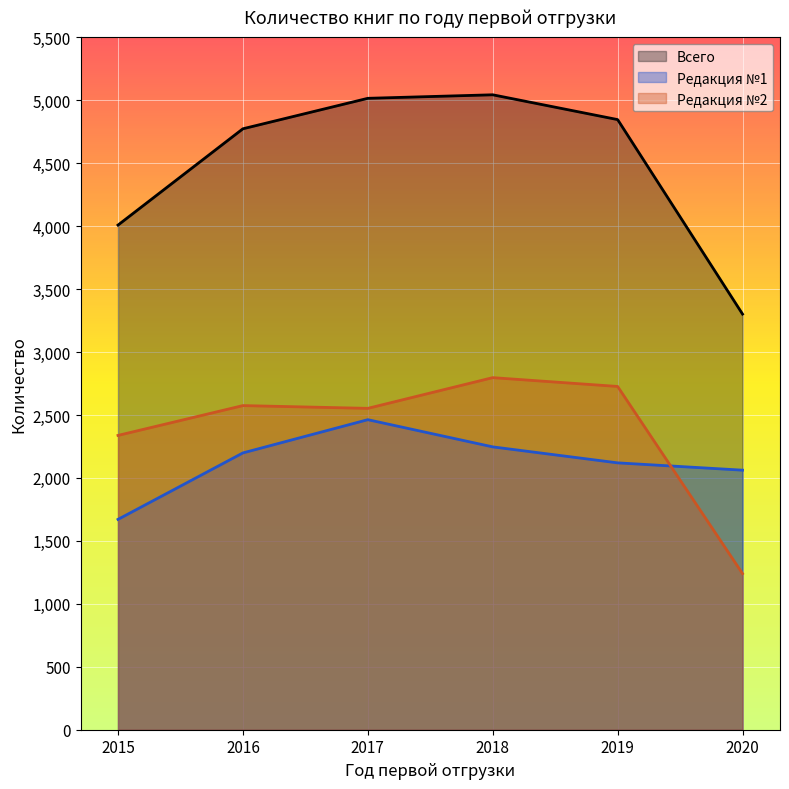

True or false: Редакция №2 has more than 0 interior local peaks.

True